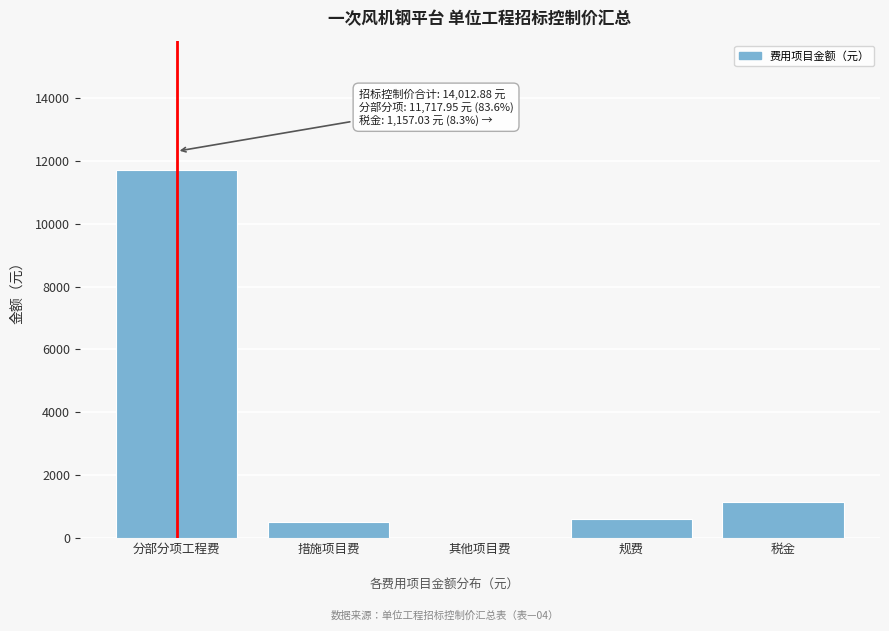

Reading left to right, list all the values displayed in this chart.

分部分项工程费=11718.0	措施项目费=526.1	其他项目费=0.0	规费=611.8	税金=1157.0